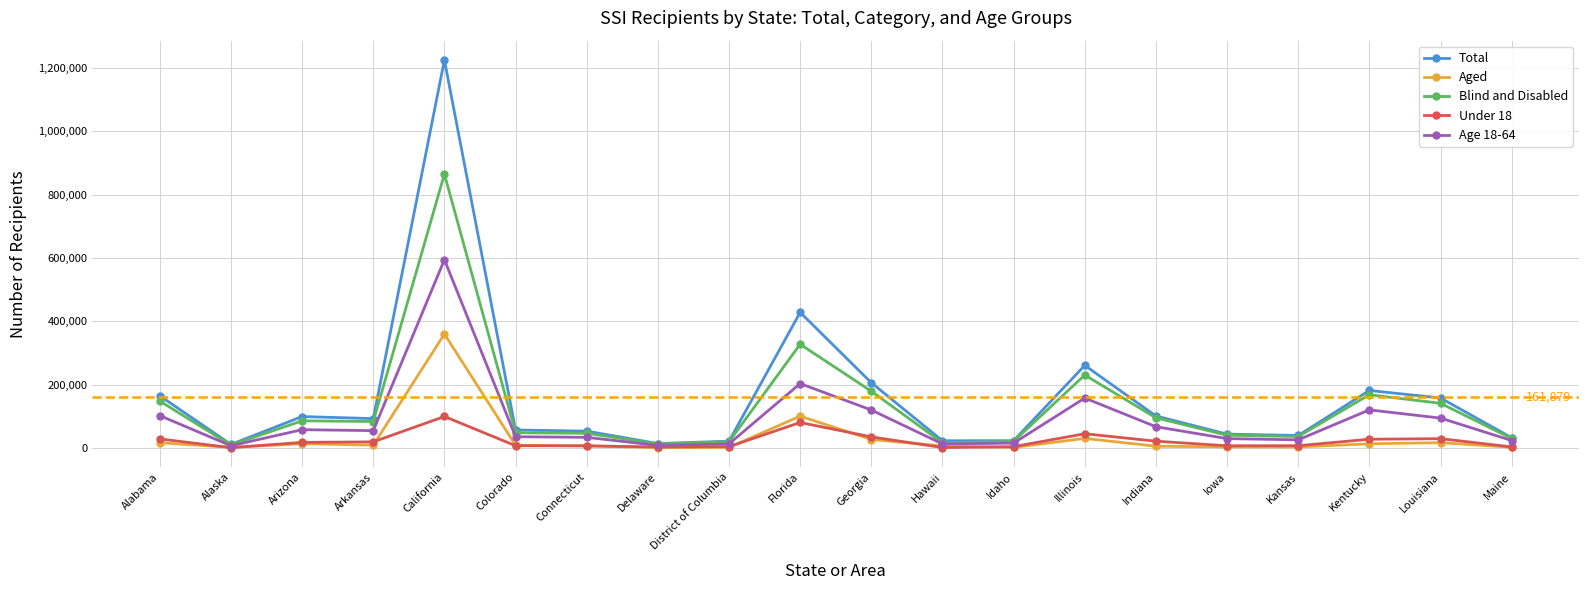

What is the sum of all Total values?

3237586